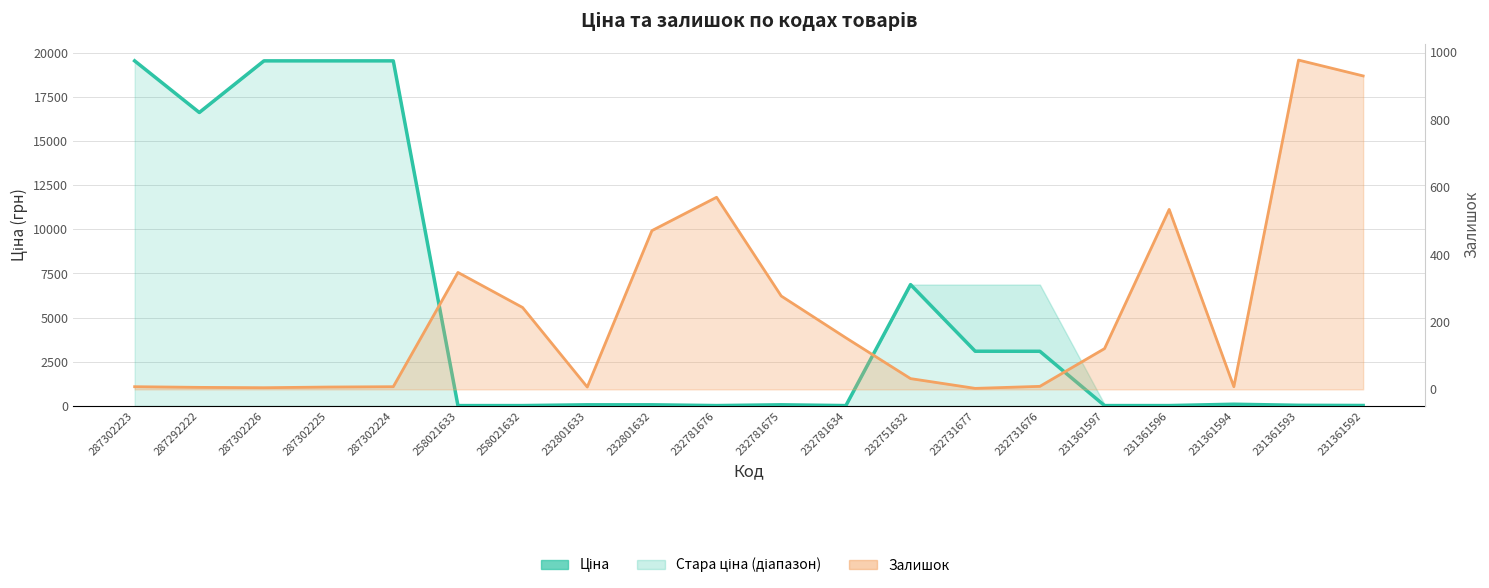

What is the difference between the maximum and second lowest values in the Залишок series?

972.0